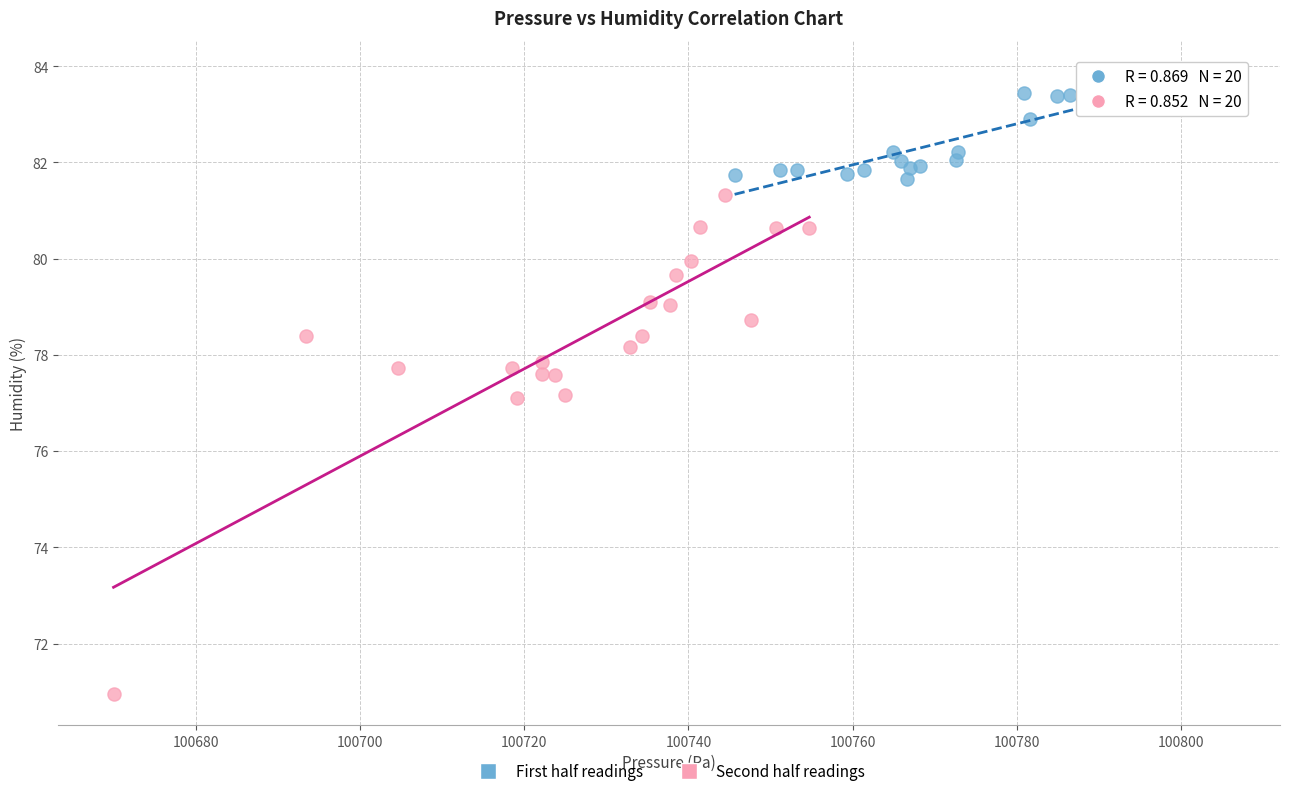

Which series contains the highest Y value?

First half readings